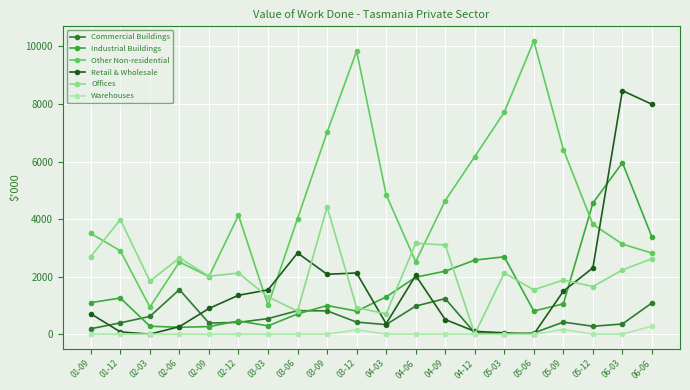

In Warehouses, how many points are higher than both neighbors (excluding endpoints)?

2